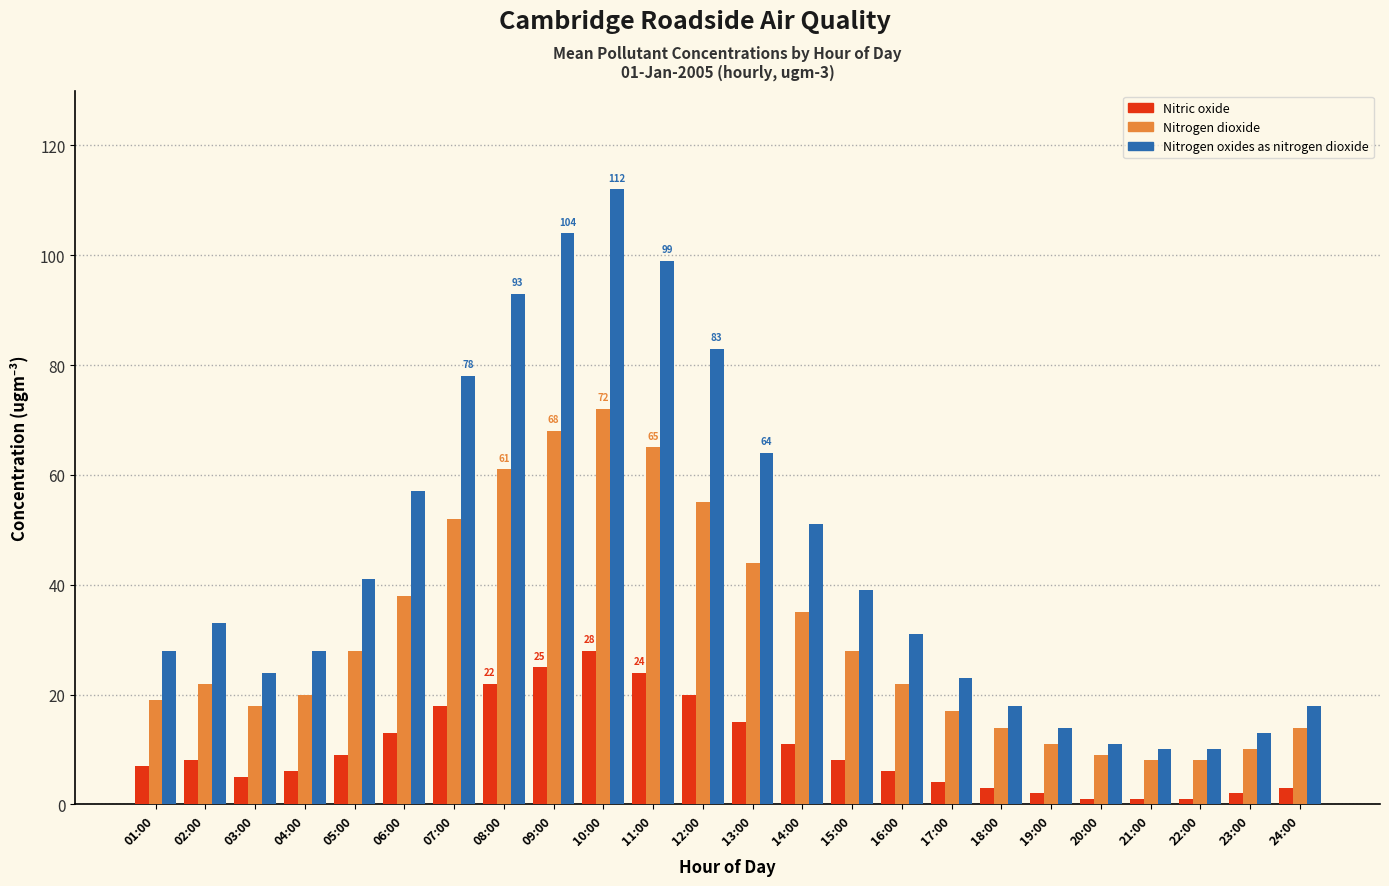

List the series in order of their peak value, highest first.

Nitrogen oxides as nitrogen dioxide, Nitrogen dioxide, Nitric oxide